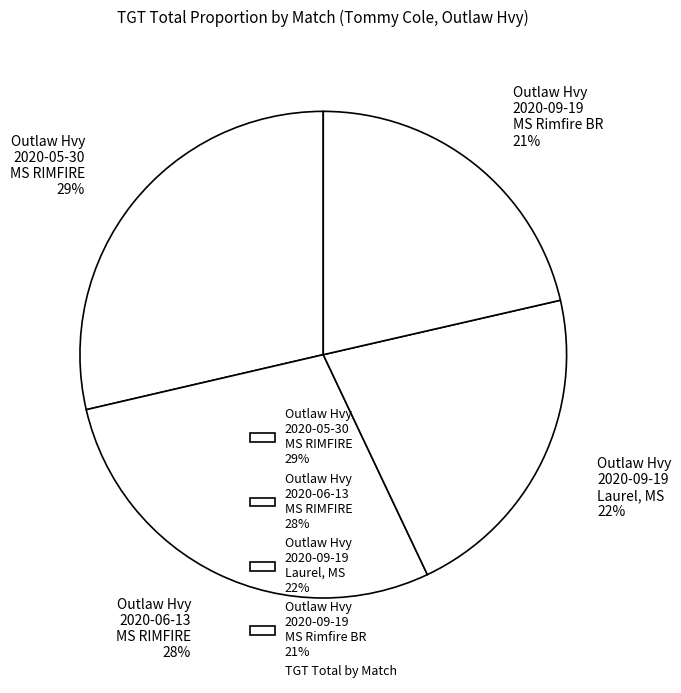

Count the number of slices in the pie.

4